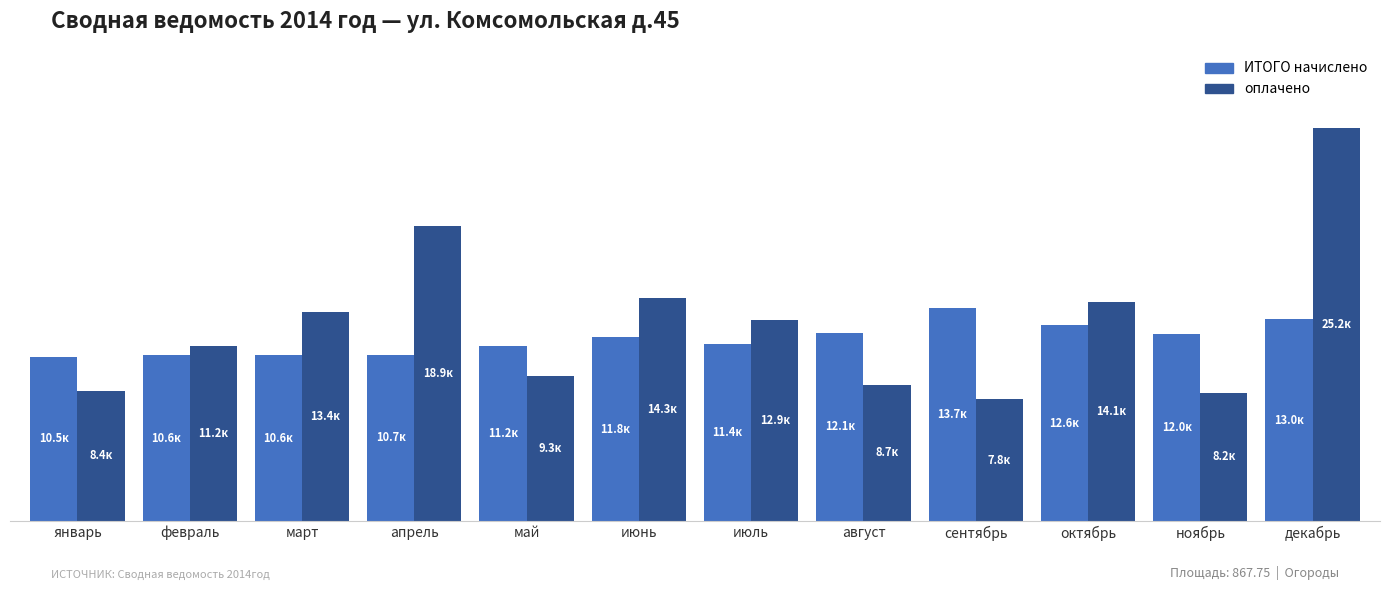

What is the highest value of the оплачено series?

25232.5